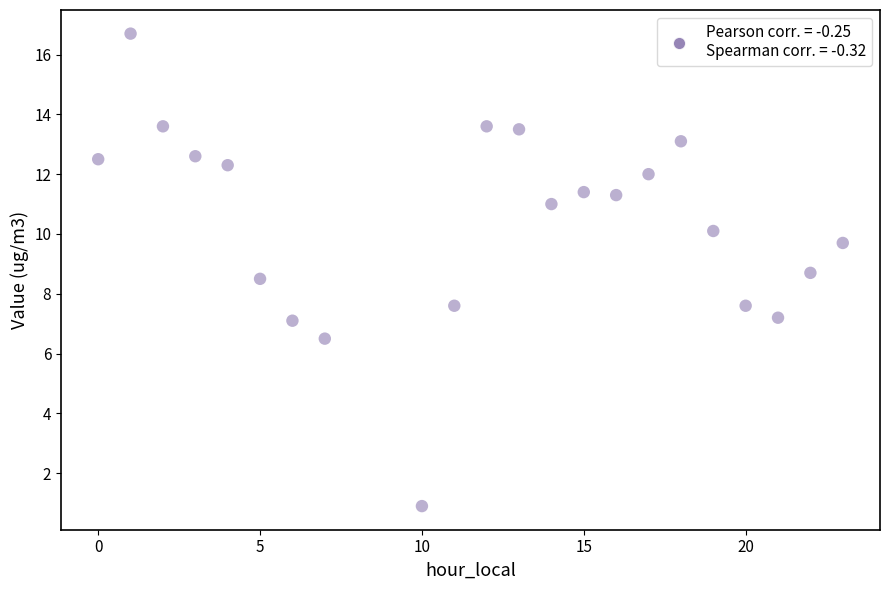

What is the range of Y values (max minus min)?

15.8